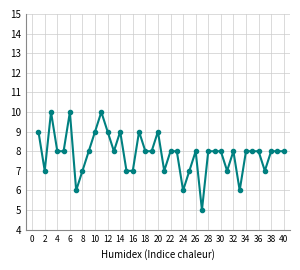

What is the greatest value displayed?

10